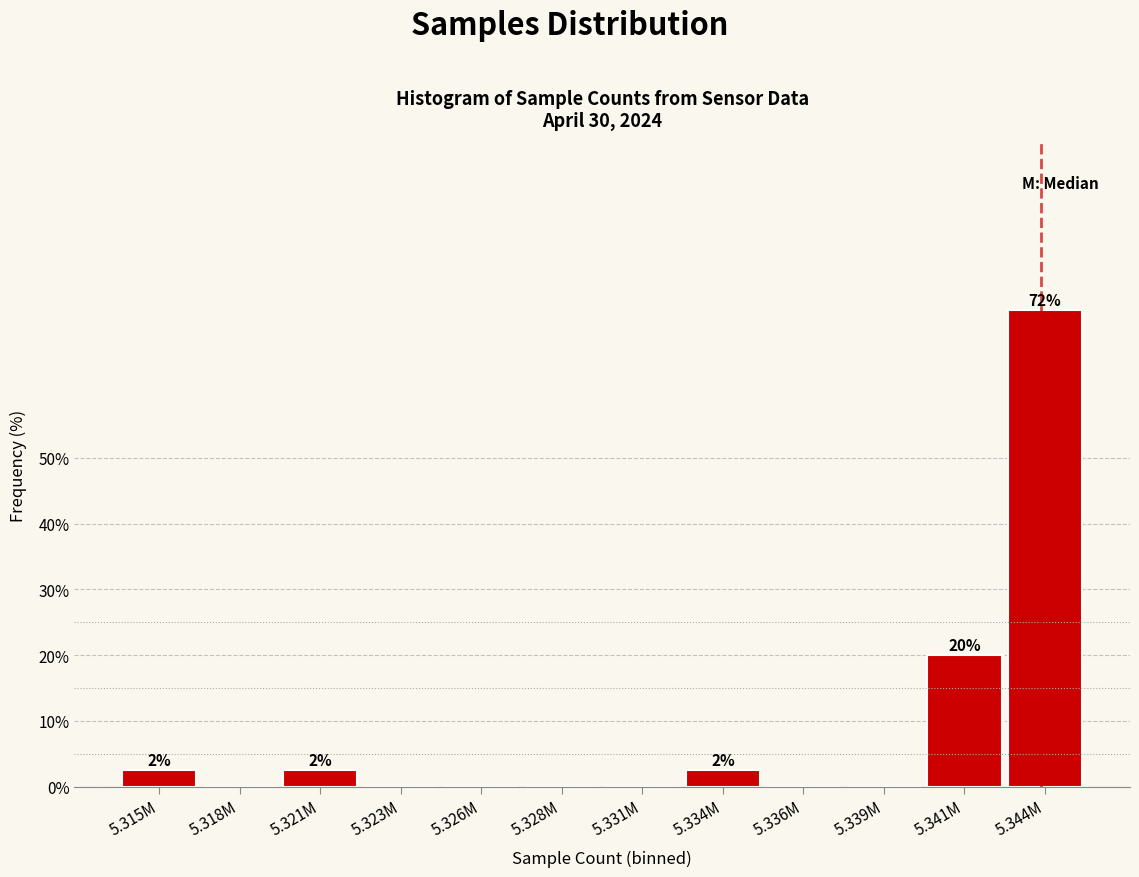

Reading left to right, what are all the values shown in this chart?

5.315M=2.5	5.318M=0.0	5.321M=2.5	5.323M=0.0	5.326M=0.0	5.328M=0.0	5.331M=0.0	5.334M=2.5	5.336M=0.0	5.339M=0.0	5.341M=20.0	5.344M=72.5